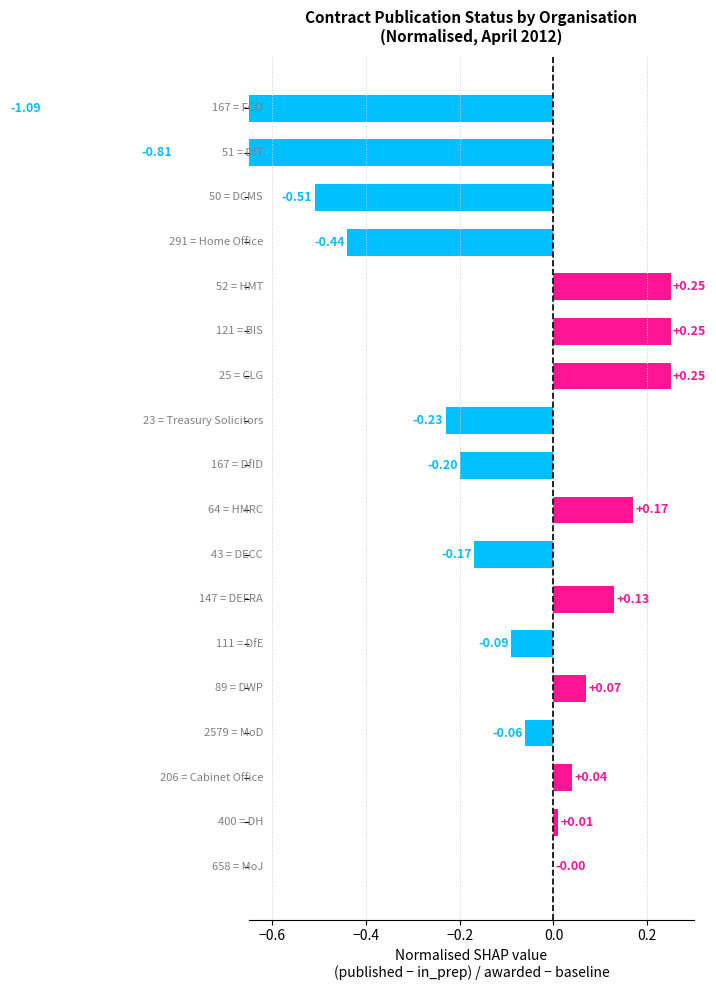

What is the sum of all values?

-2.4